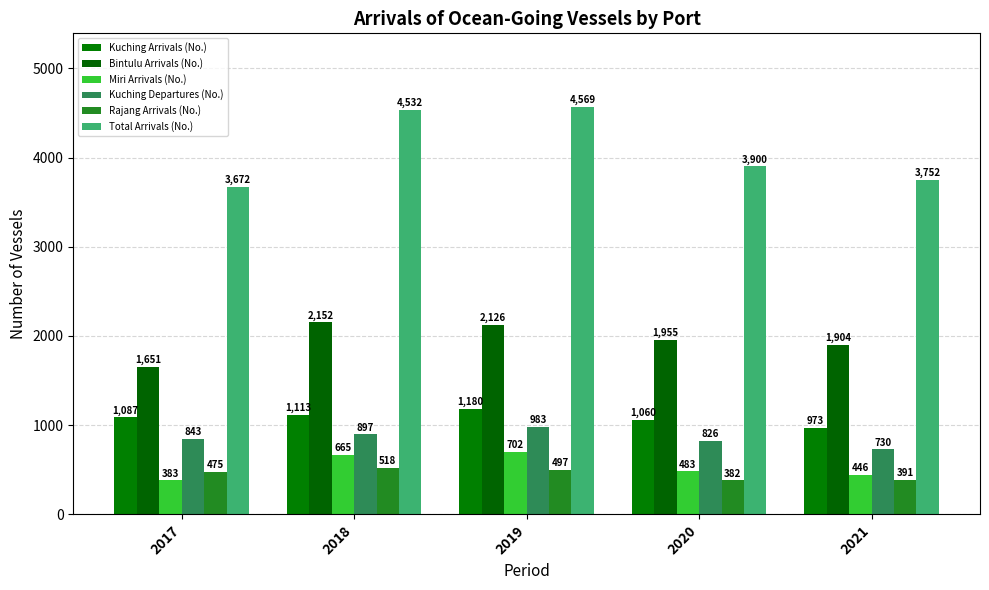

Reading left to right, transcribe all the data shown in this chart.

Kuching Arrivals (No.): 1087	1113	1180	1060	973
Bintulu Arrivals (No.): 1651	2152	2126	1955	1904
Miri Arrivals (No.): 383	665	702	483	446
Kuching Departures (No.): 843	897	983	826	730
Rajang Arrivals (No.): 475	518	497	382	391
Total Arrivals (No.): 3672	4532	4569	3900	3752